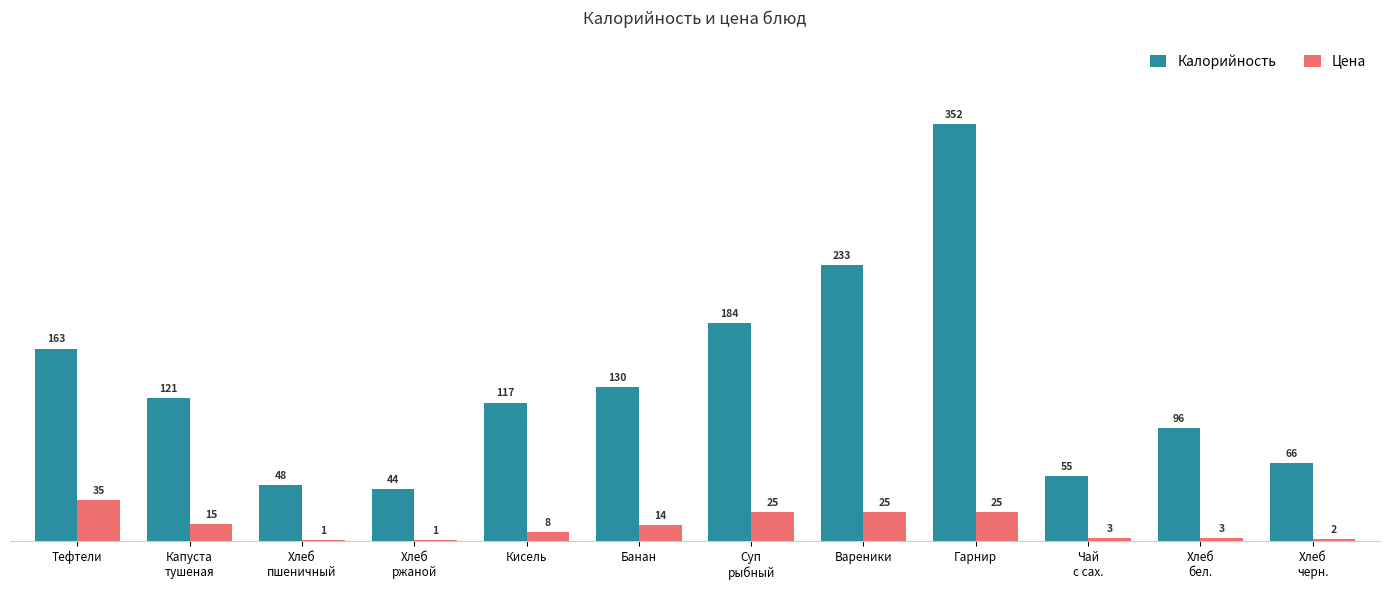

At which category does the chart reach its peak across all series?

Гарнир